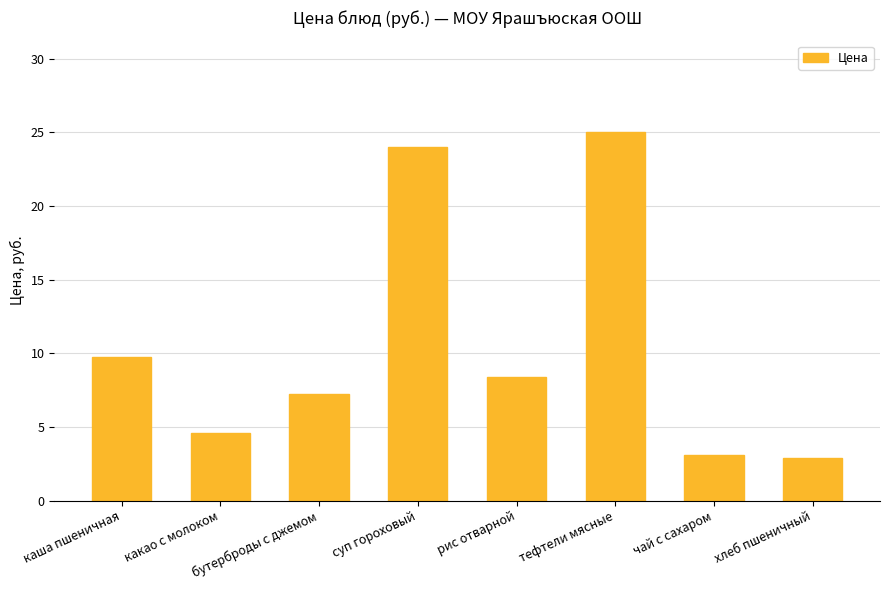

True or false: the data shows 1.9 at хлеб пшеничный.

False